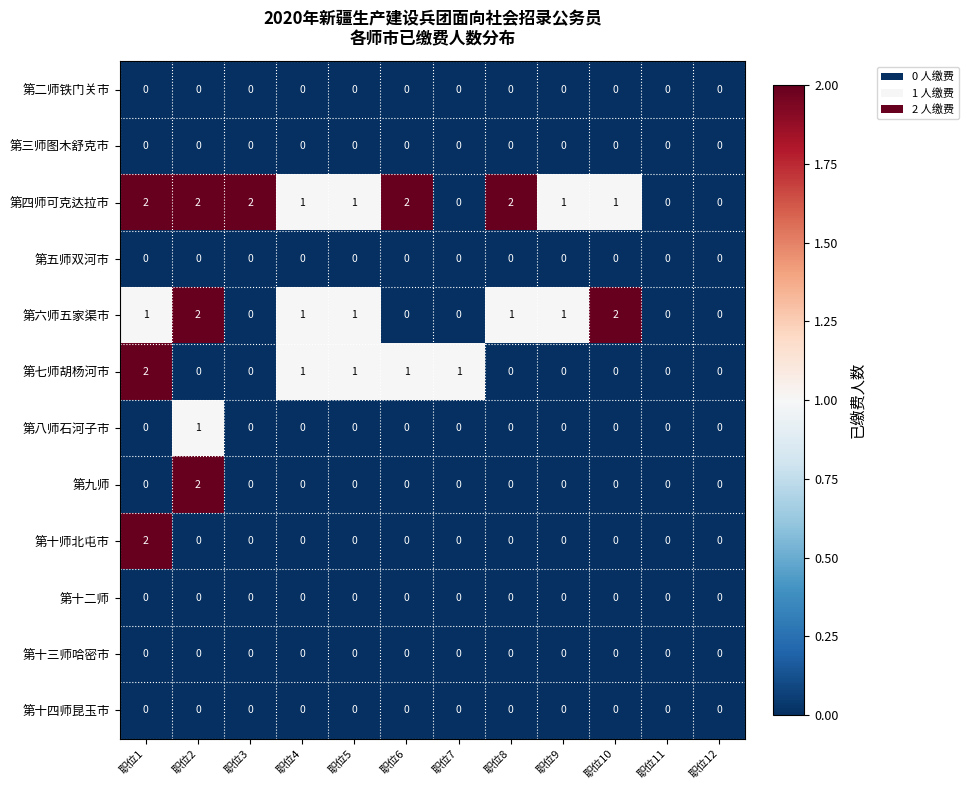

Which series has the largest total across all categories?

第四师可克达拉市